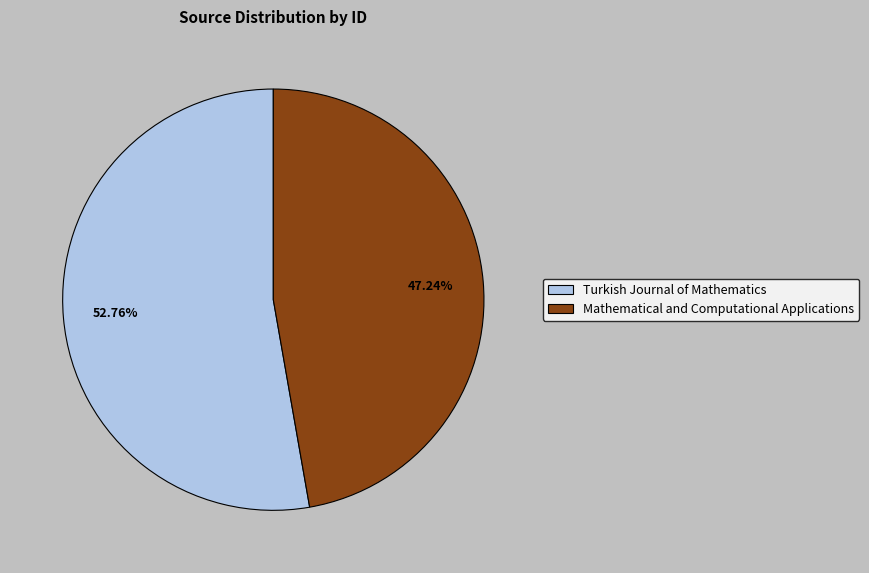

How many segments does this pie chart have?

2